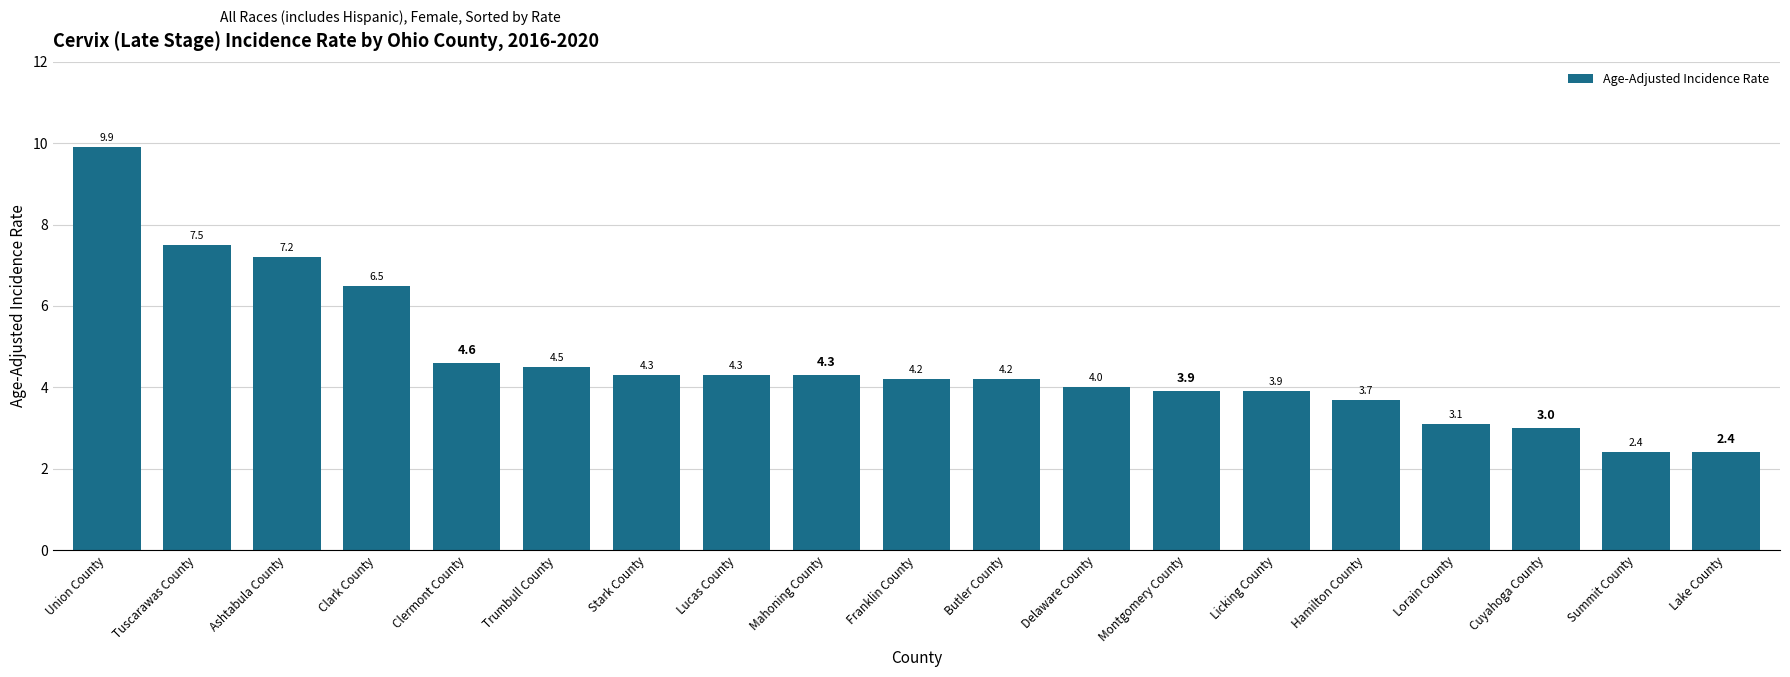

Does the chart contain stacked bars?

No